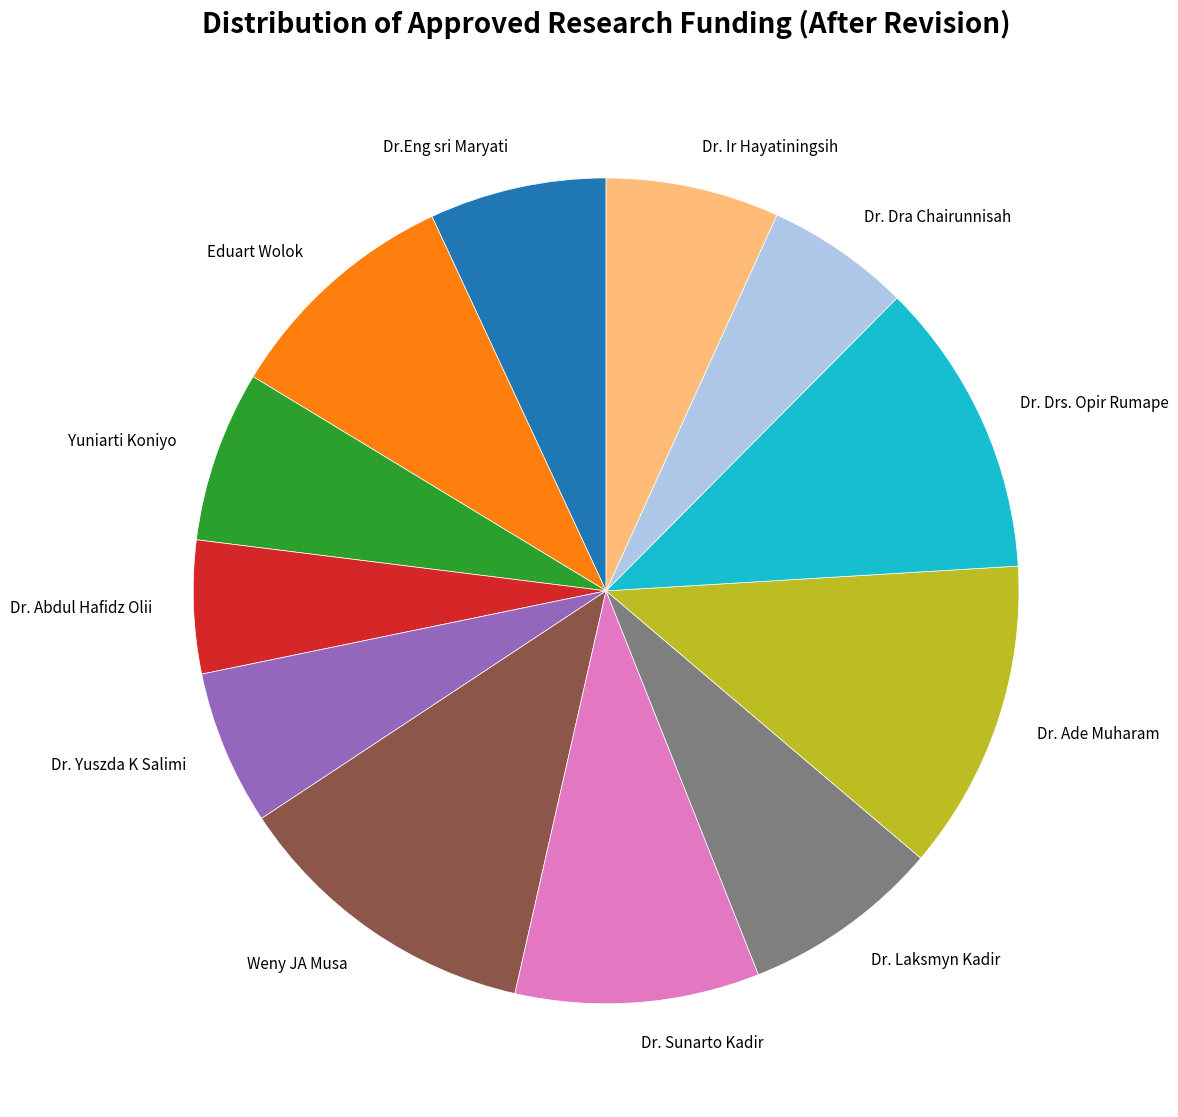

Is there any slice that represents more than half of the pie?

No